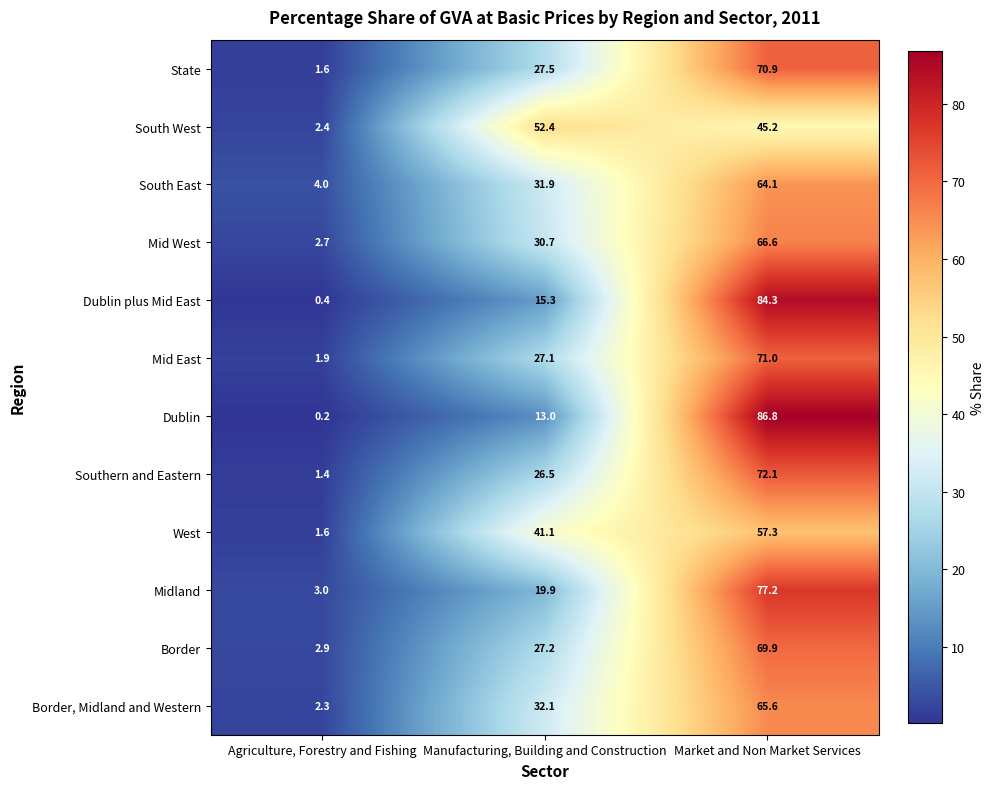

What is the minimum value shown in the chart?

0.2